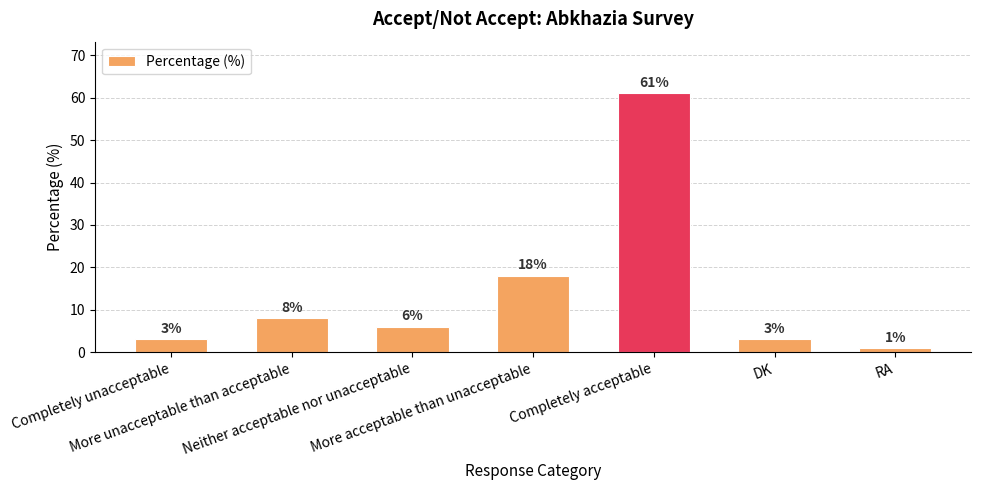

Approximately how many times larger is the value at DK compared to Neither acceptable nor unacceptable?

0.5